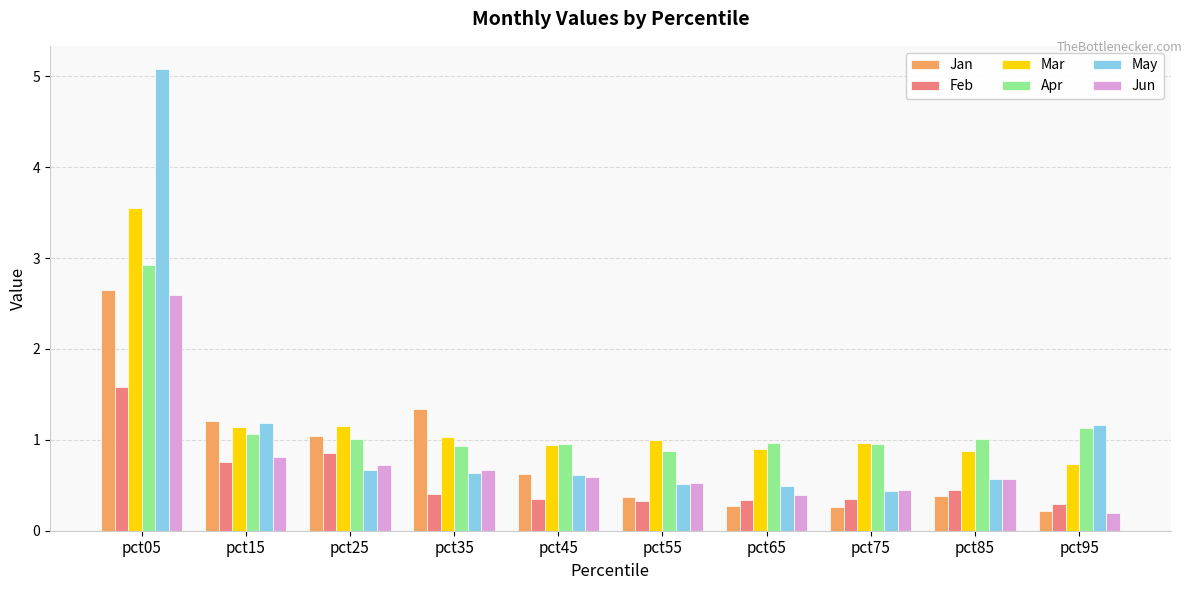

Between pct15 and pct45, which series saw the biggest shift?

Jan